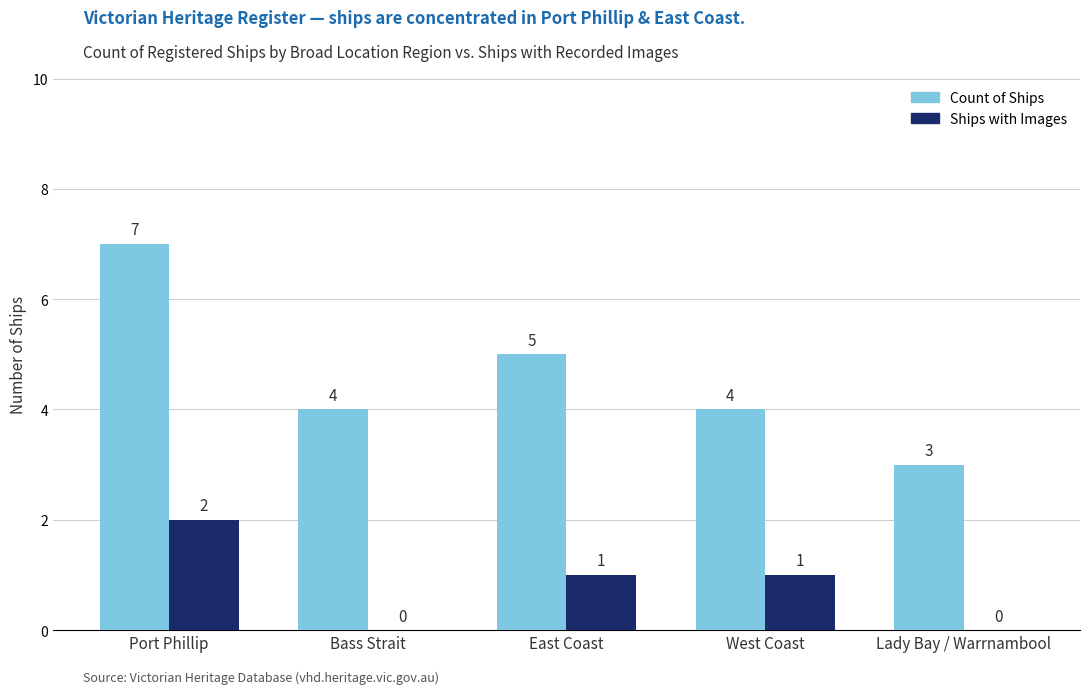

What is the highest value of the Ships with Images series?

2